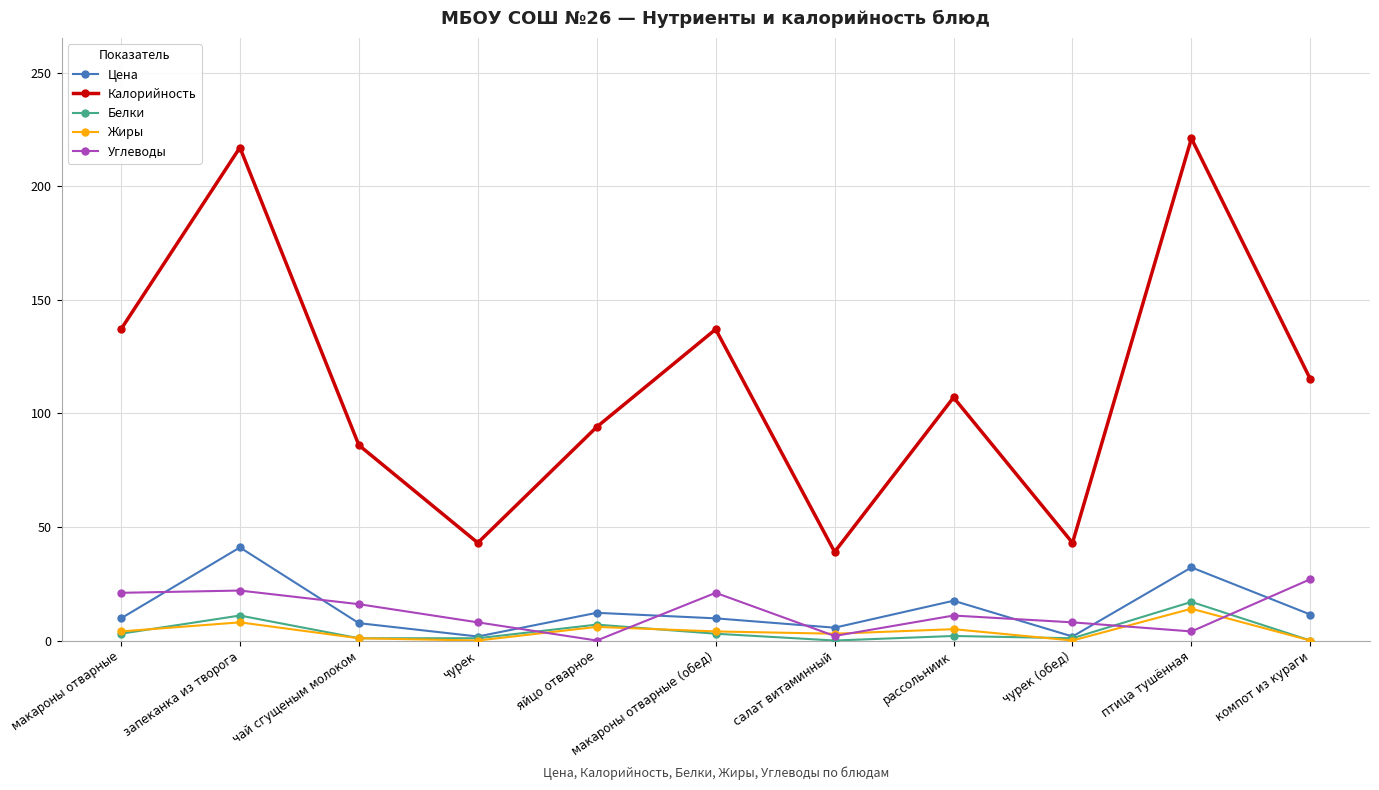

True or false: Цена has more than 0 points higher than both neighbors.

True